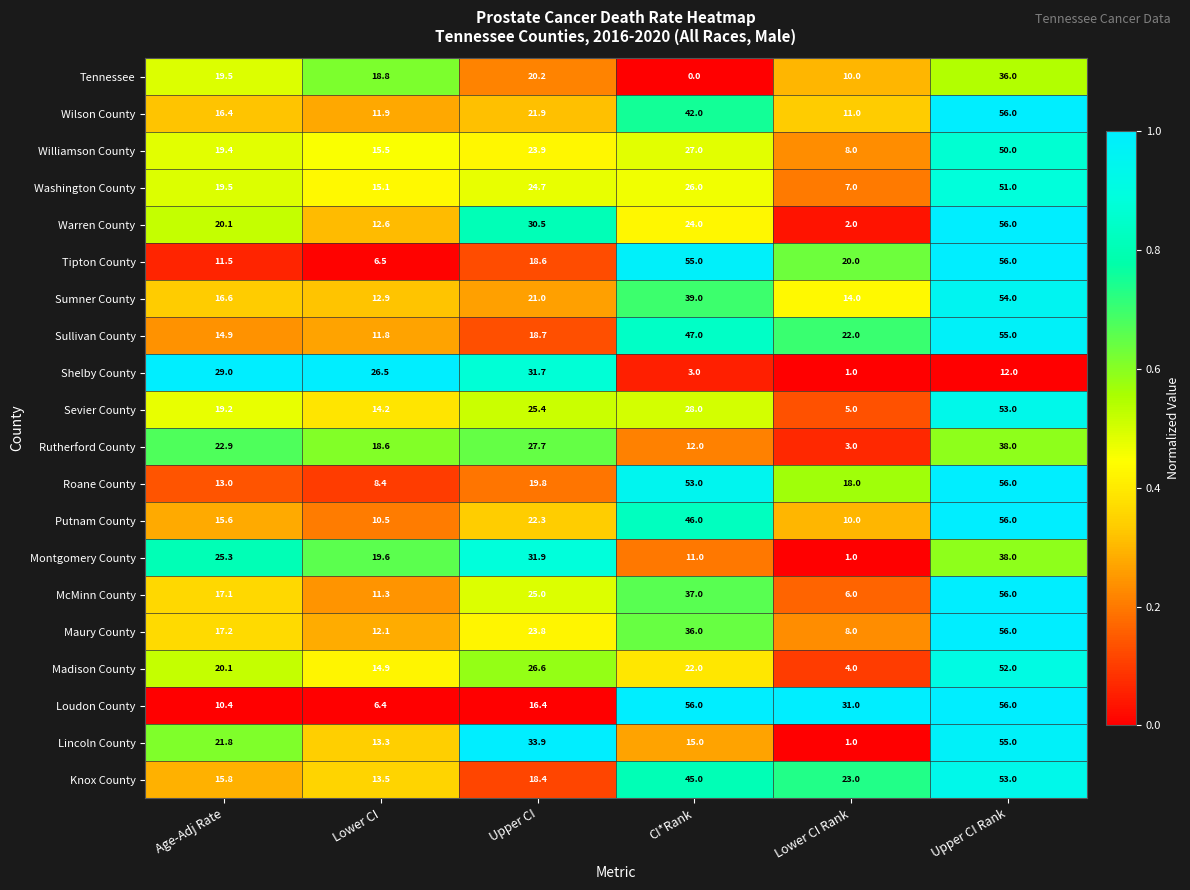

Which series has the largest total across all categories?

Loudon County